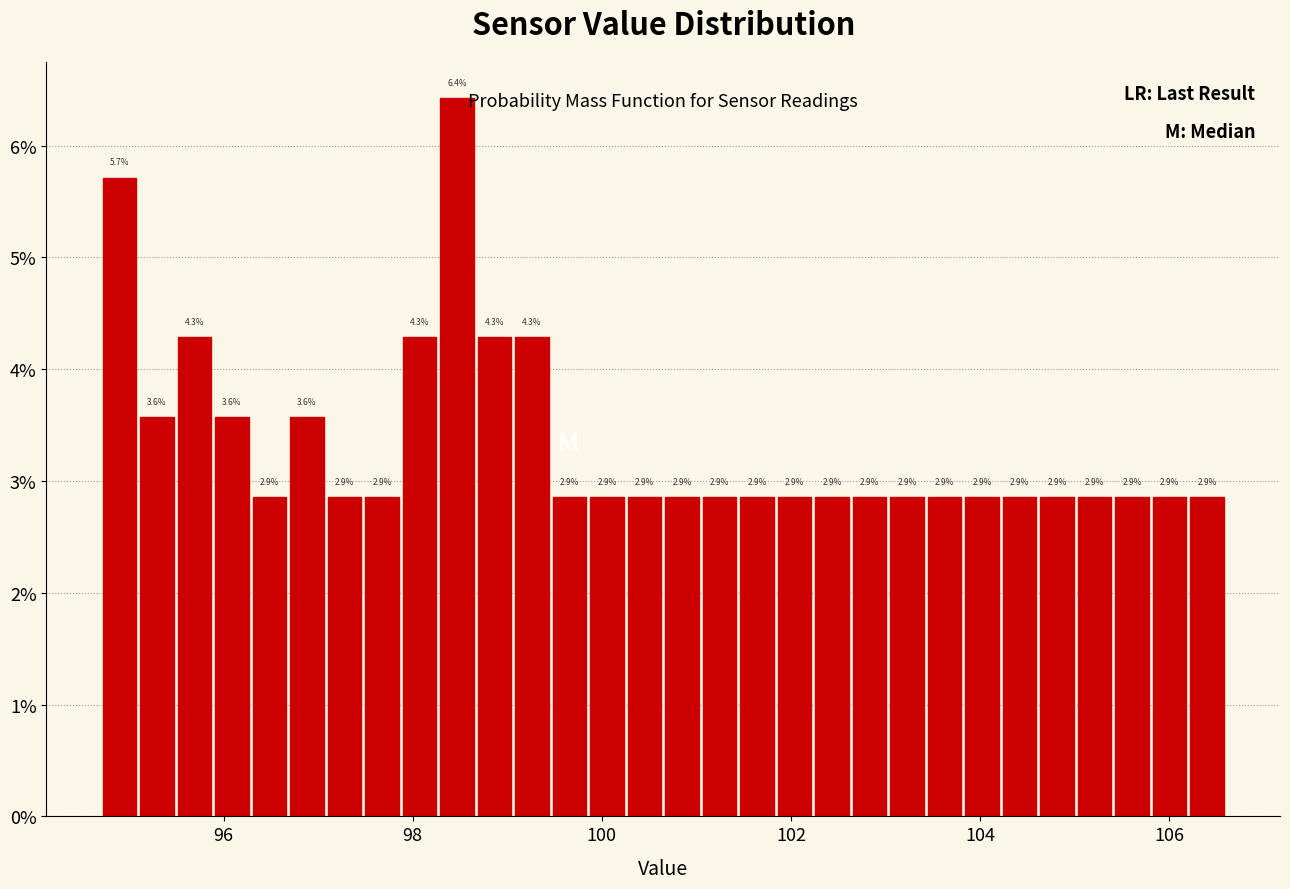

Read against the x-axis, roughly where is the centre of the tallest bar?

98.4